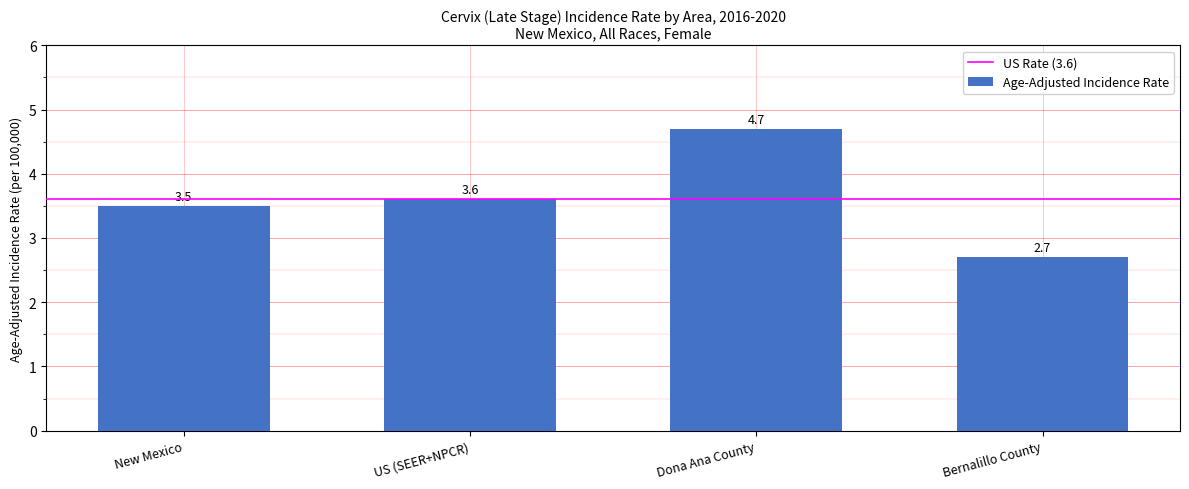

Does the chart contain stacked bars?

No